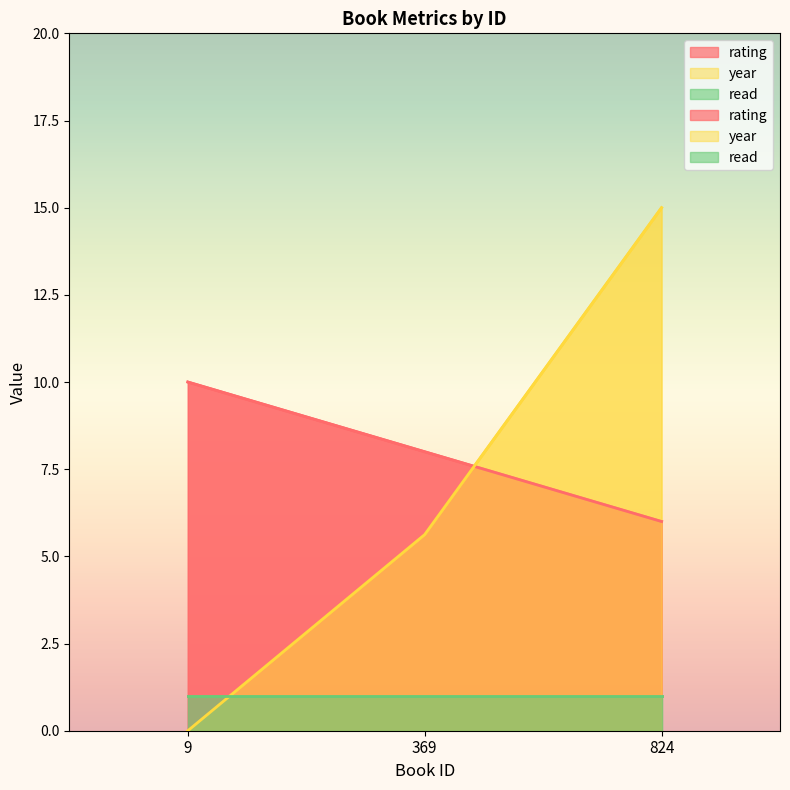

Which has a higher value, 9 or 369?

9